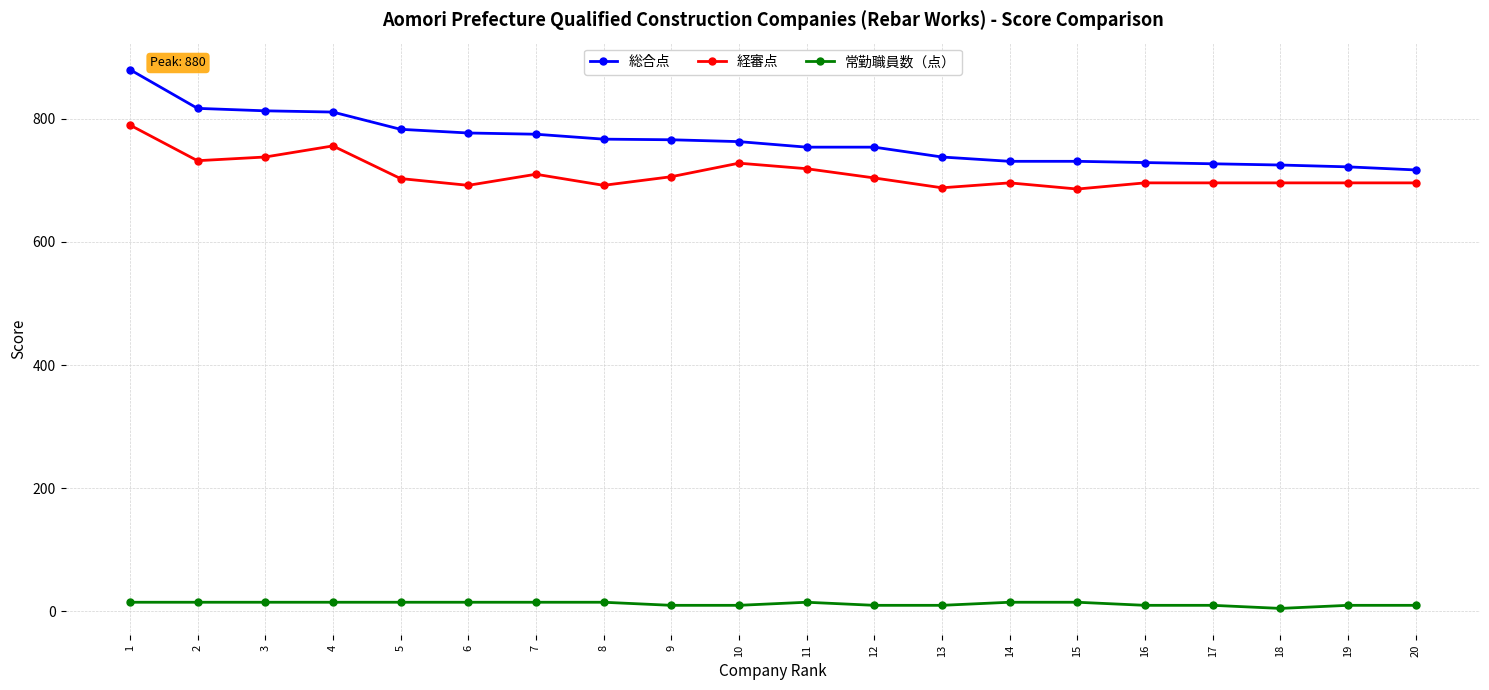

What is the sum of the 常勤職員数（点） values at 3 and 7?

30